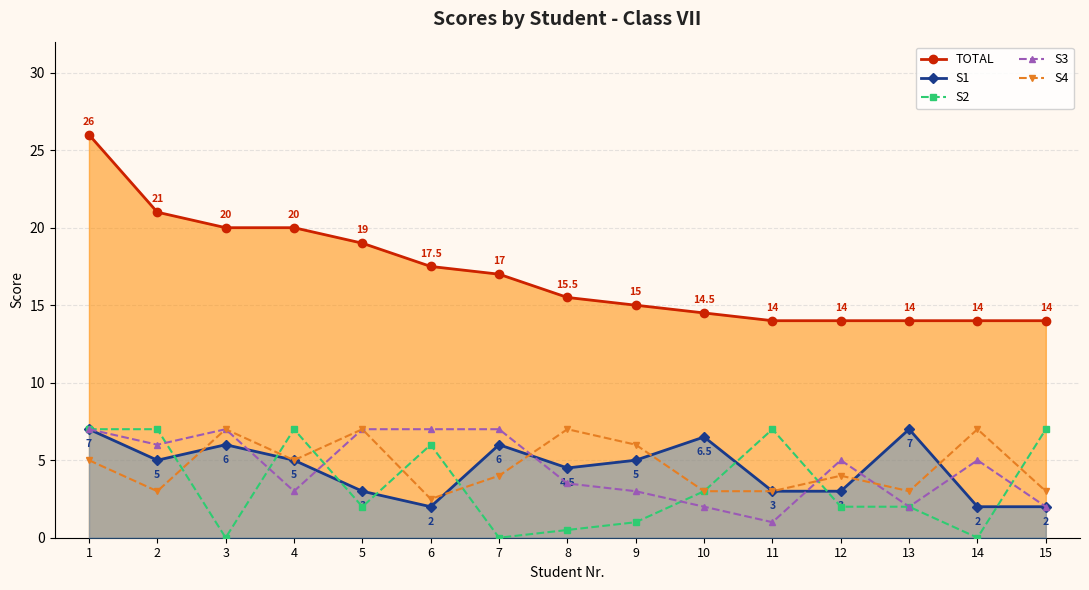

What is the approximate value of S4 at 3?

7.0